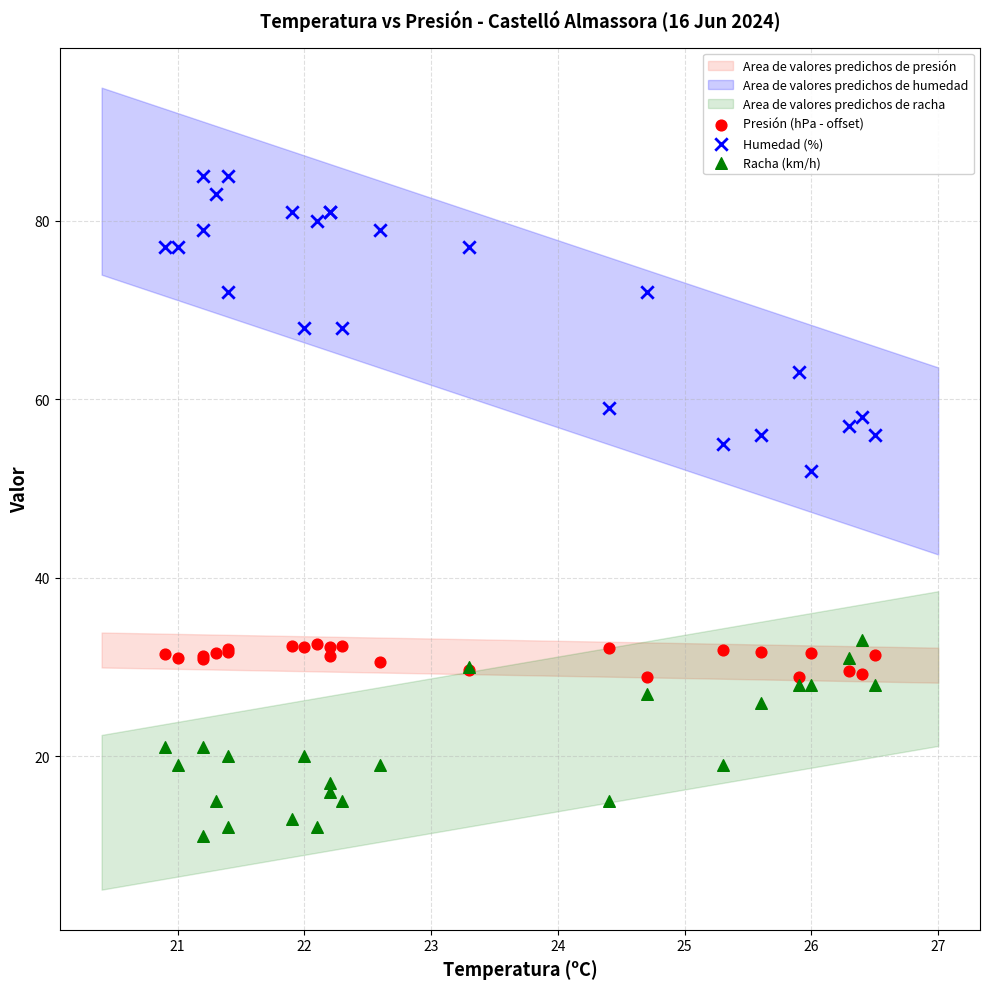

Which series reaches the minimum Y coordinate?

Racha (km/h)